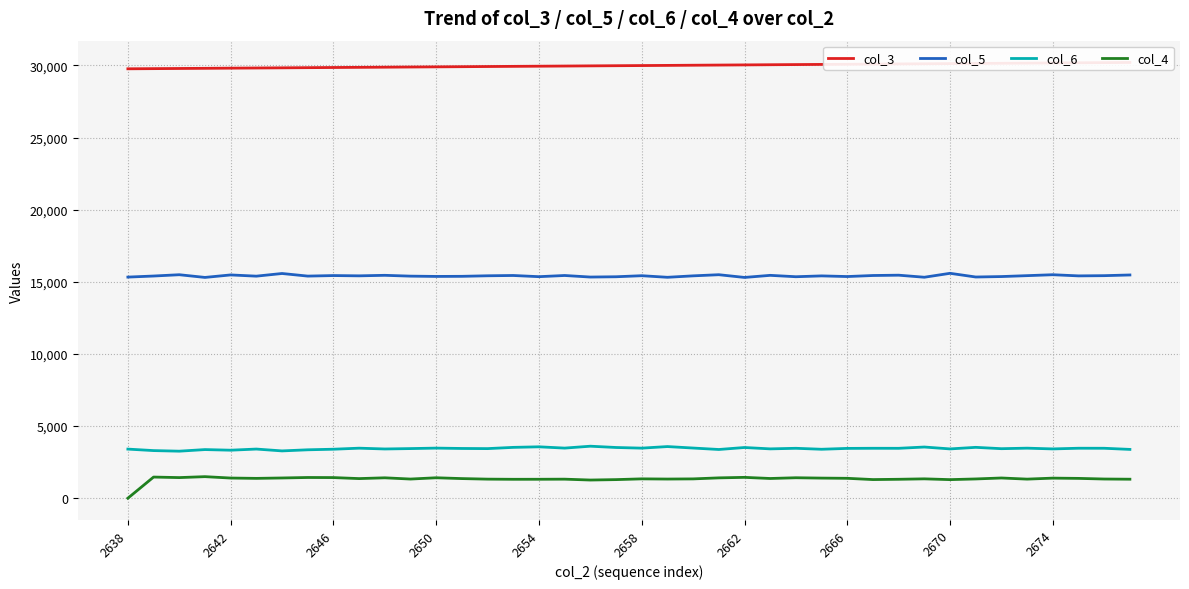

The value of col_4 at 2674 is 1391. True or false?

True